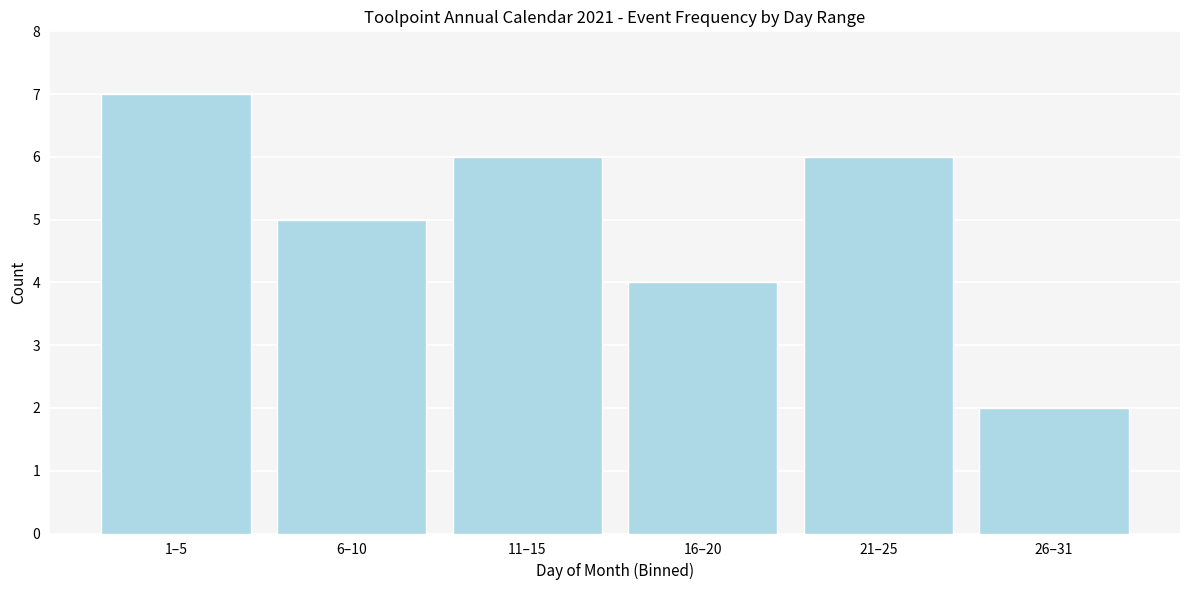

Reading left to right, transcribe all the data shown in this chart.

1–5=7	6–10=5	11–15=6	16–20=4	21–25=6	26–31=2